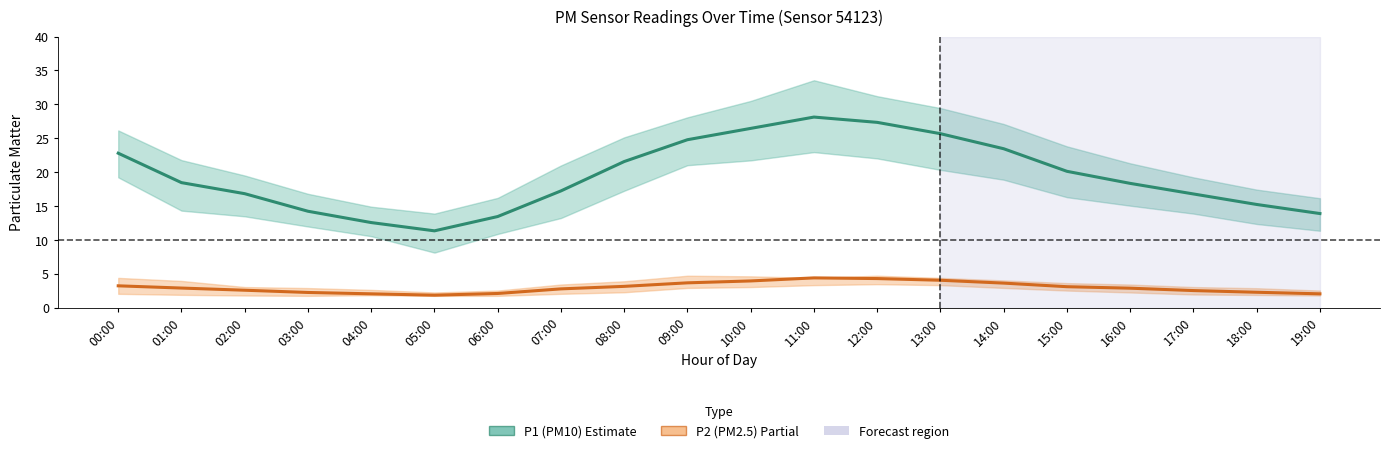

True or false: P2 (PM2.5) and P1 (PM10) cross at least once.

False